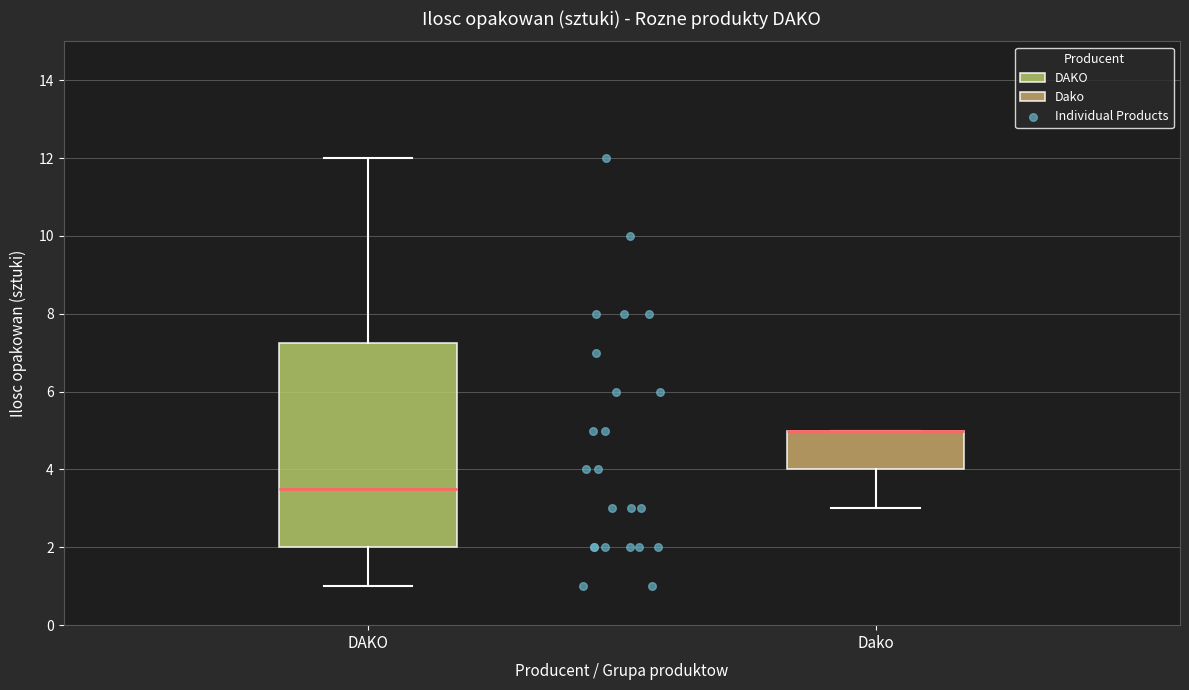

Where does the lower whisker of the box for DAKO end on the y-axis? The values are not printed on the chart, so give them approximately, as read against the axis.

1.0